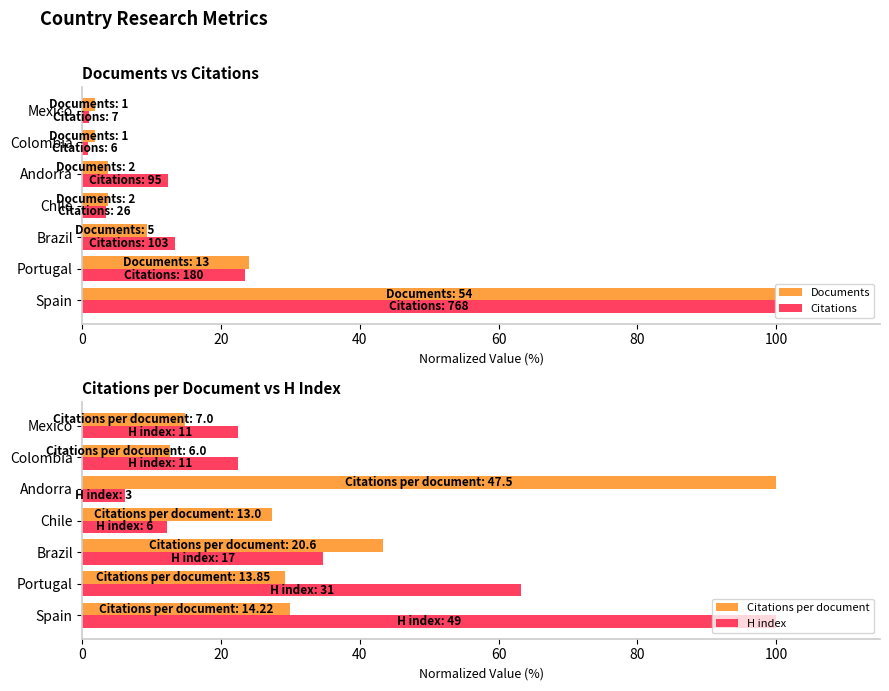

The value of Documents at Brazil is 9.3. True or false?

True